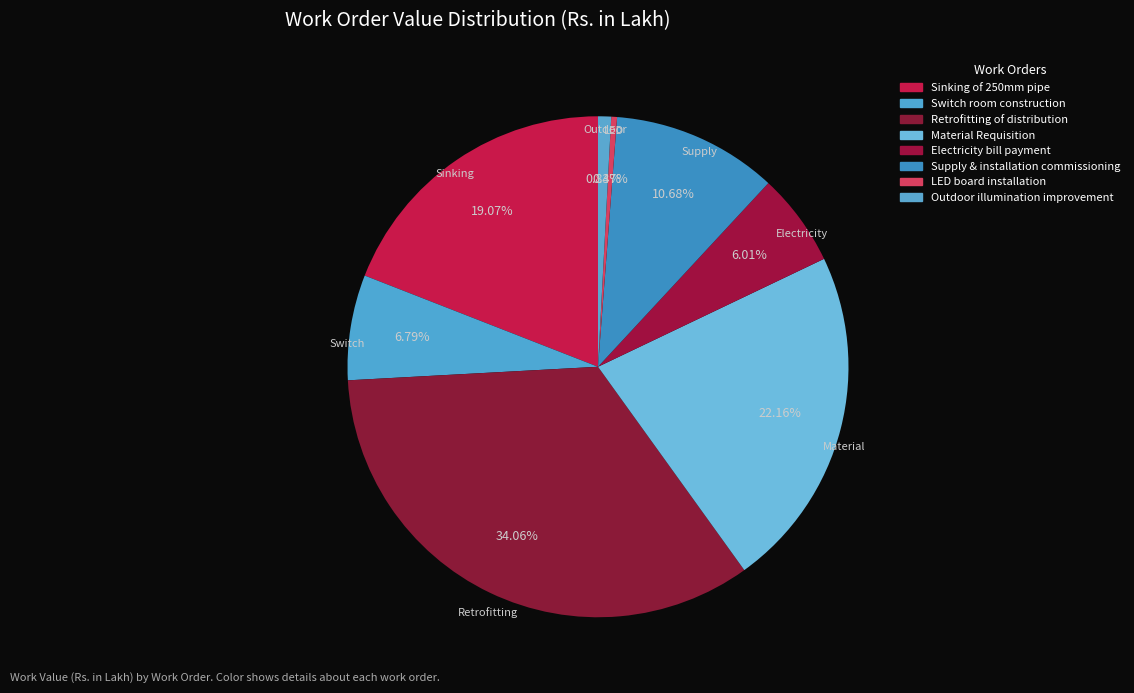

To the nearest percent, what is the difference between the Supply & installation commissioning and Sinking of 250mm pipe slice percentages?

8%